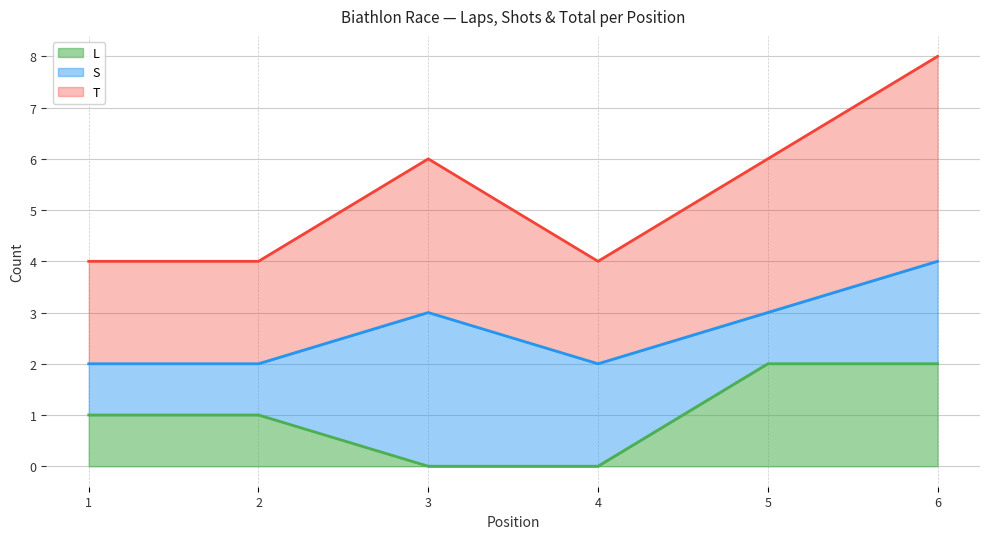

Read the L (line) value at 1.

1